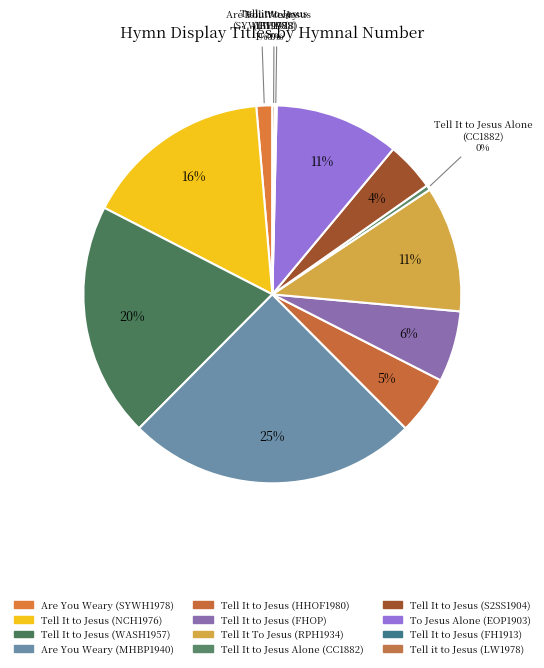

Which category has the biggest portion of the pie?

Are You Weary, Are You Heavy-hearted